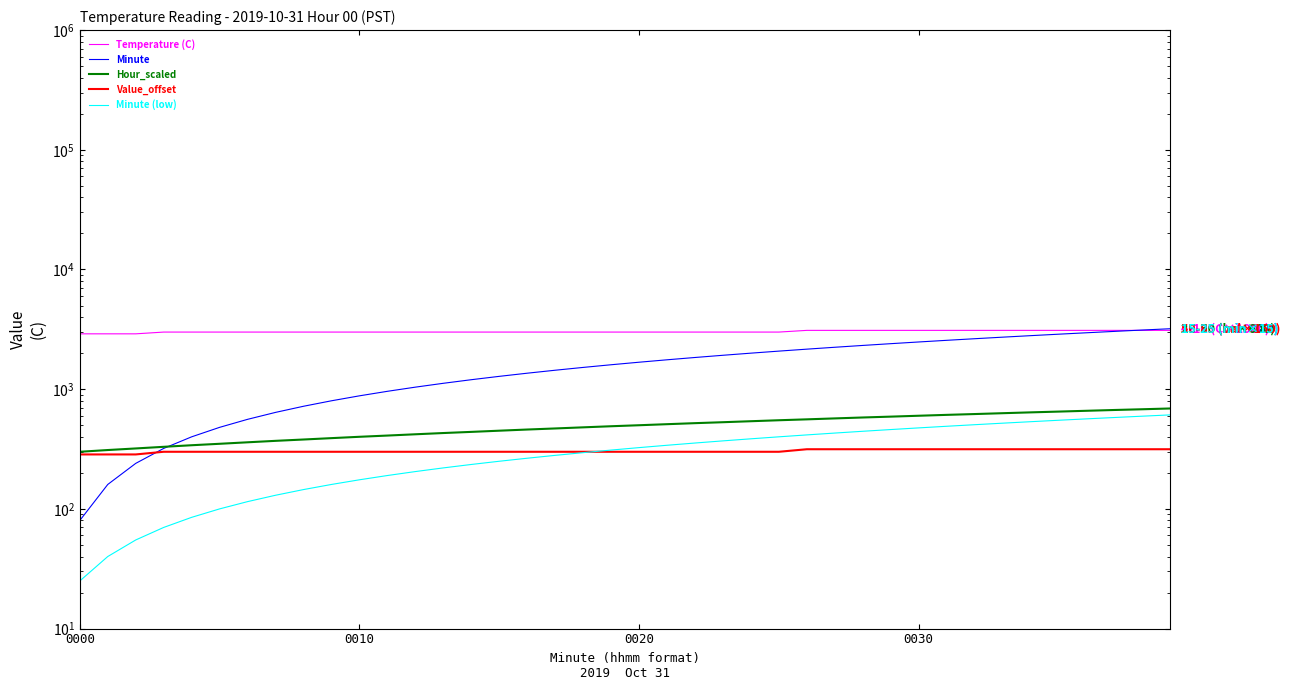

How many categories are shown in the chart?

40